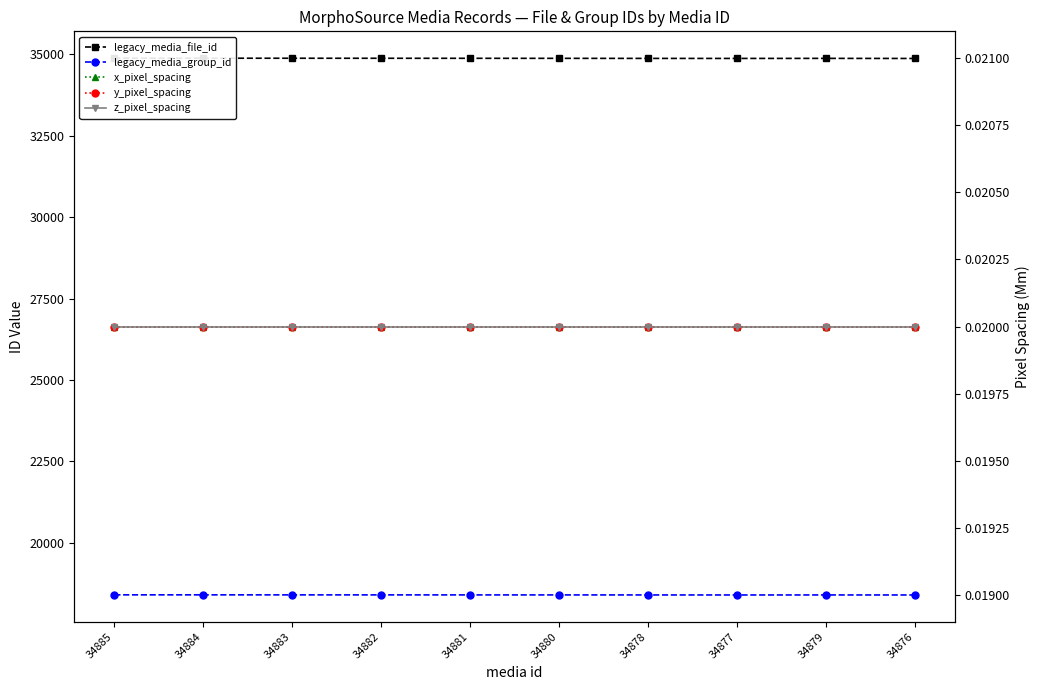

What is the label of the 8th point from the right?

34883